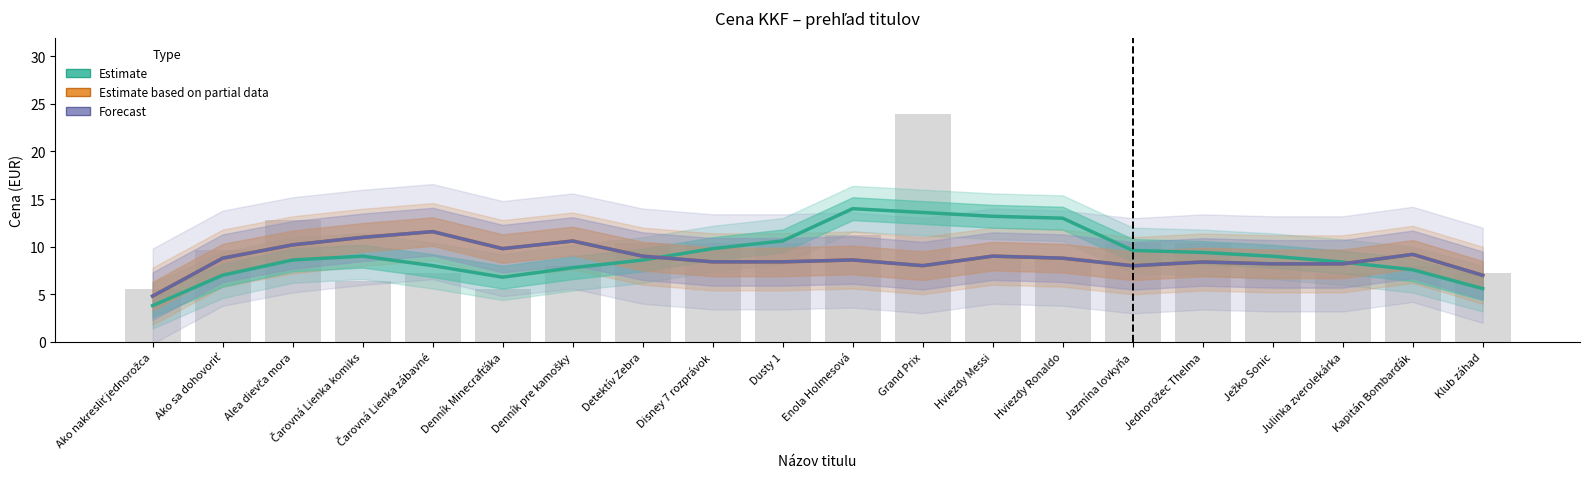

What is the difference between the Estimate based on partial data values at Kapitán Bombarďák and Ježko Sonic?

1.0